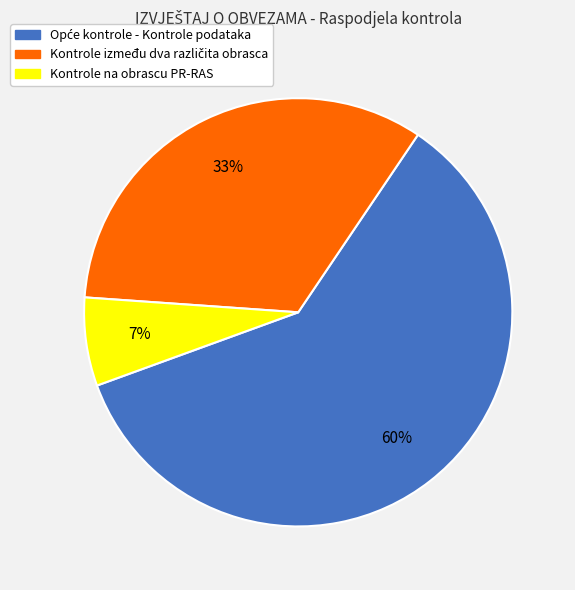

To the nearest percent, what portion does Kontrole na obrascu PR-RAS represent?

7%